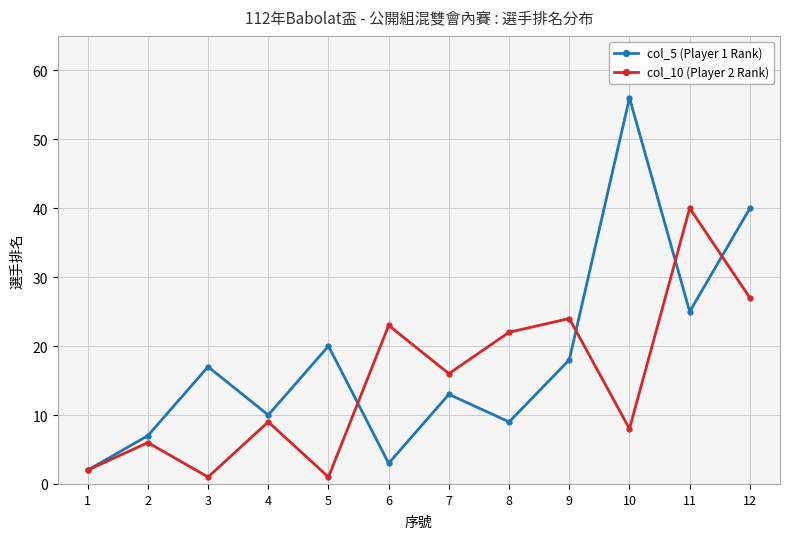

Which category has the highest value in the col_10 (Player 2 Rank) series?

11